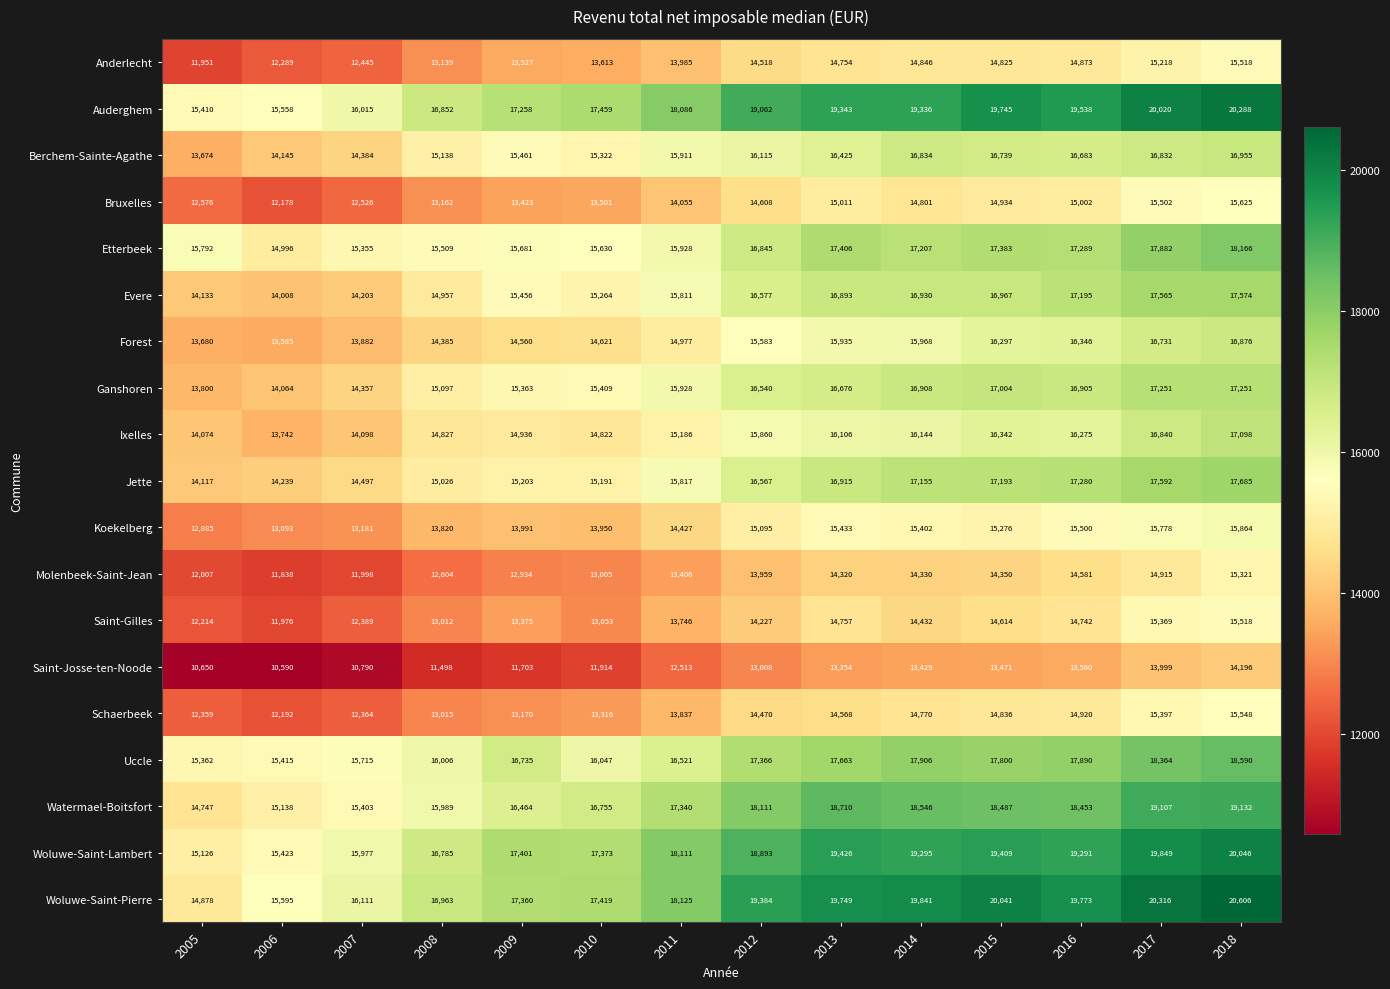

What is the total value across all series at 2012?

306788